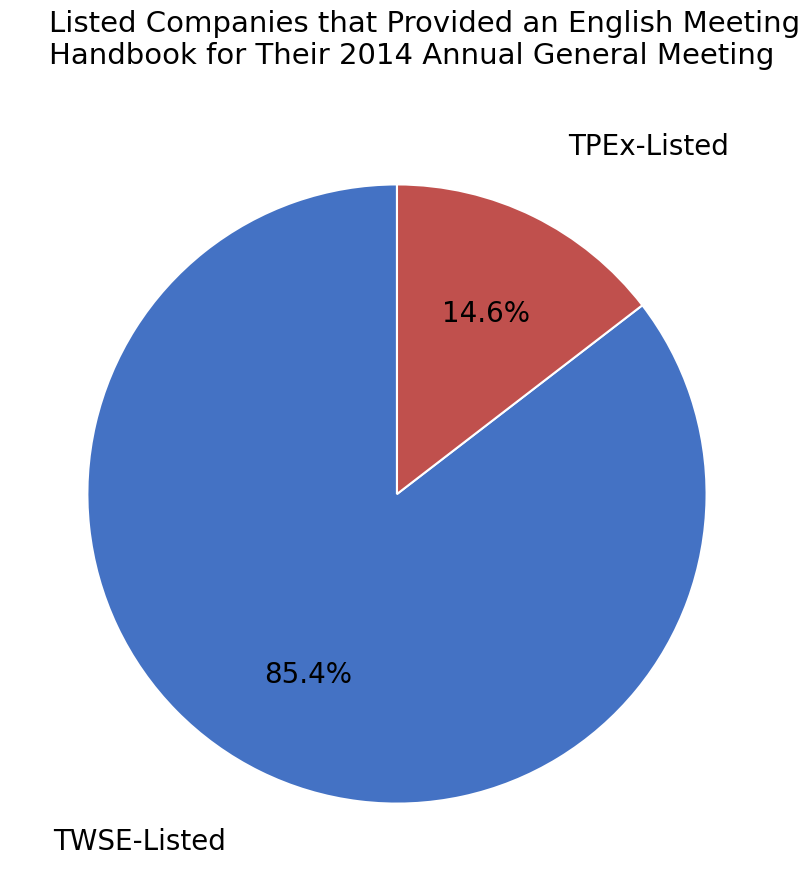

Is there any slice that represents more than half of the pie?

Yes